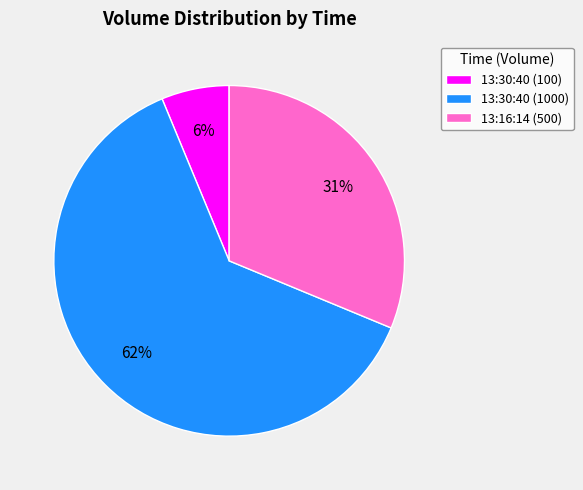

How many slices are in this pie chart?

3